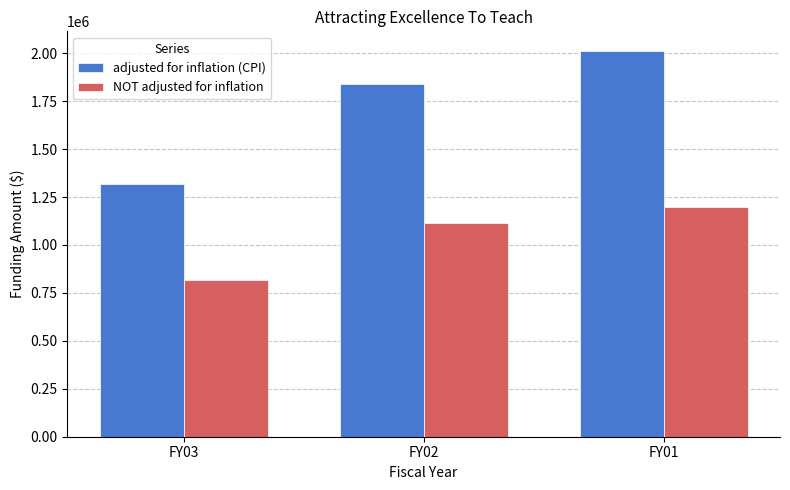

What is the value of the adjusted for inflation (CPI) bar at the 3rd from the left?

2013688